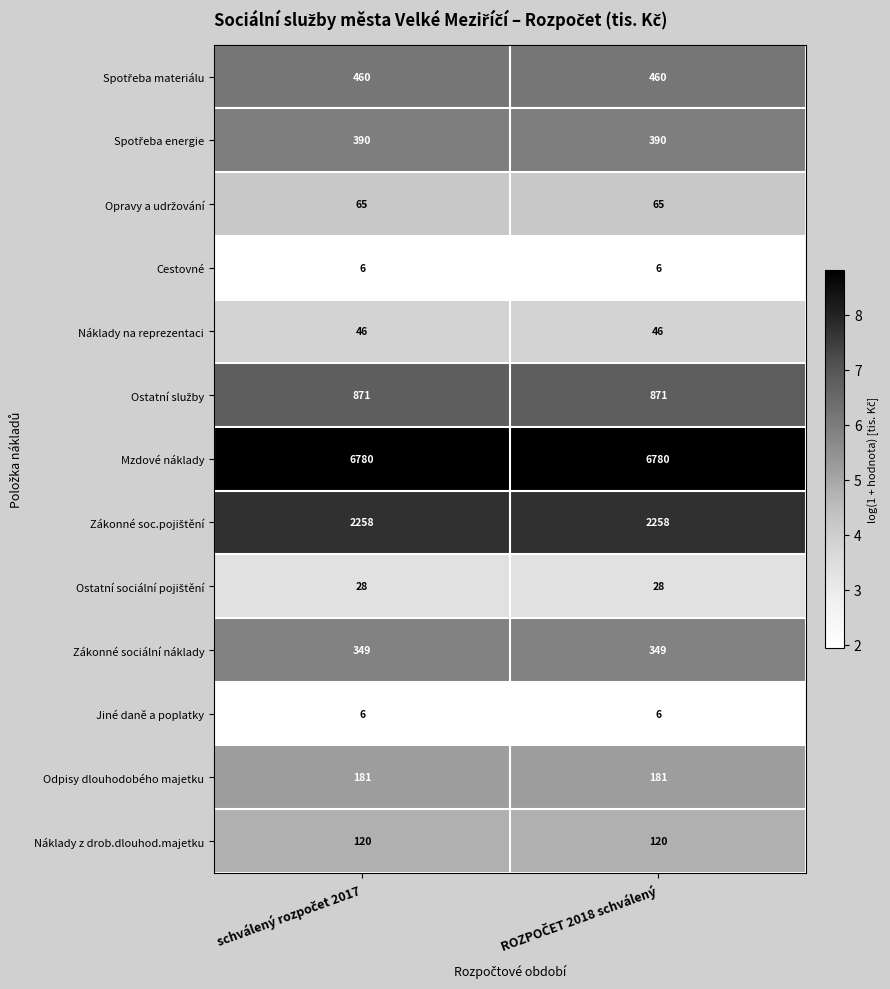

What is the minimum value for Odpisy dlouhodobého majetku?

181